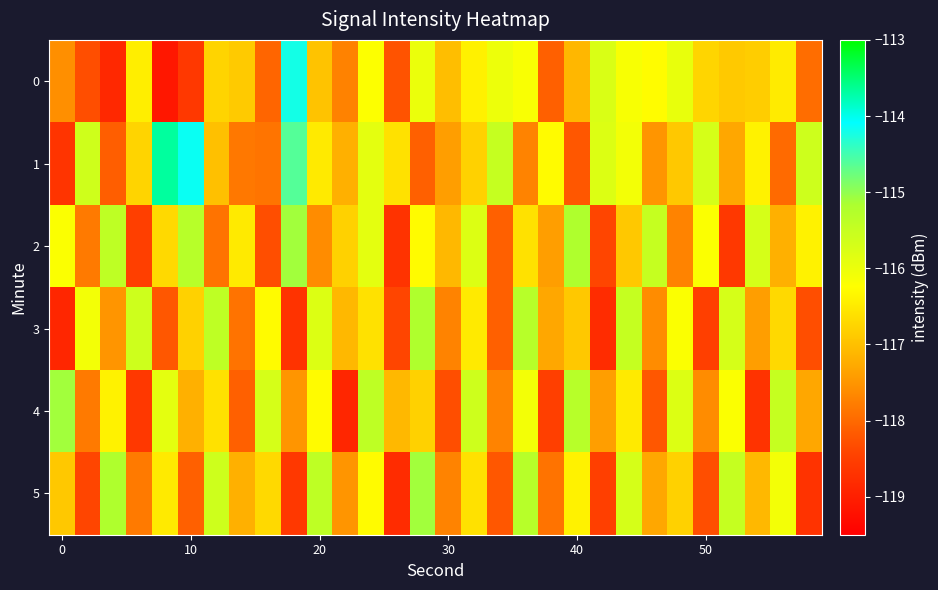

What is the minimum value shown in the chart?

-119.1